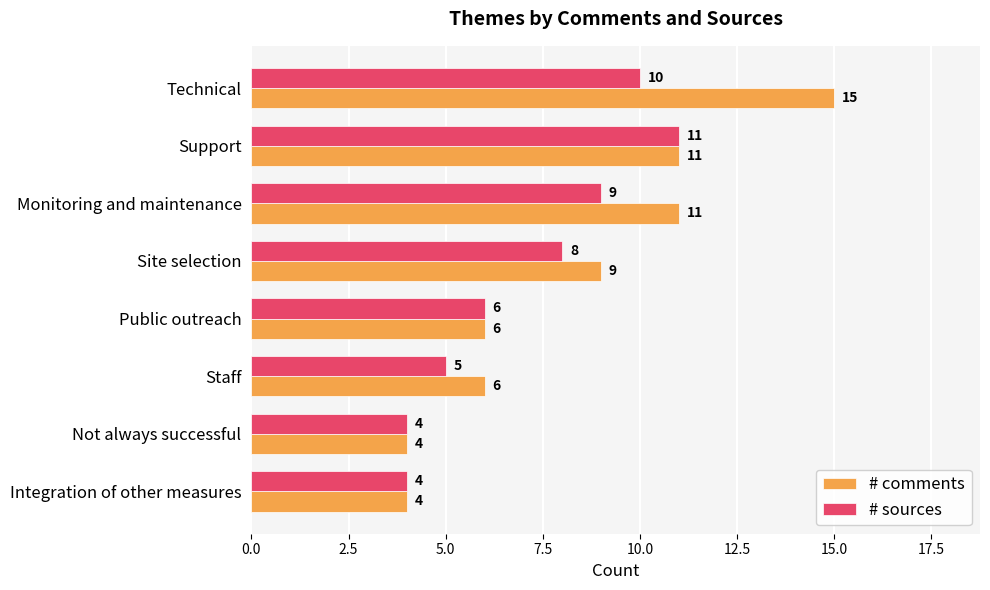

Rank the series by their maximum value, from lowest to highest.

# sources, # comments